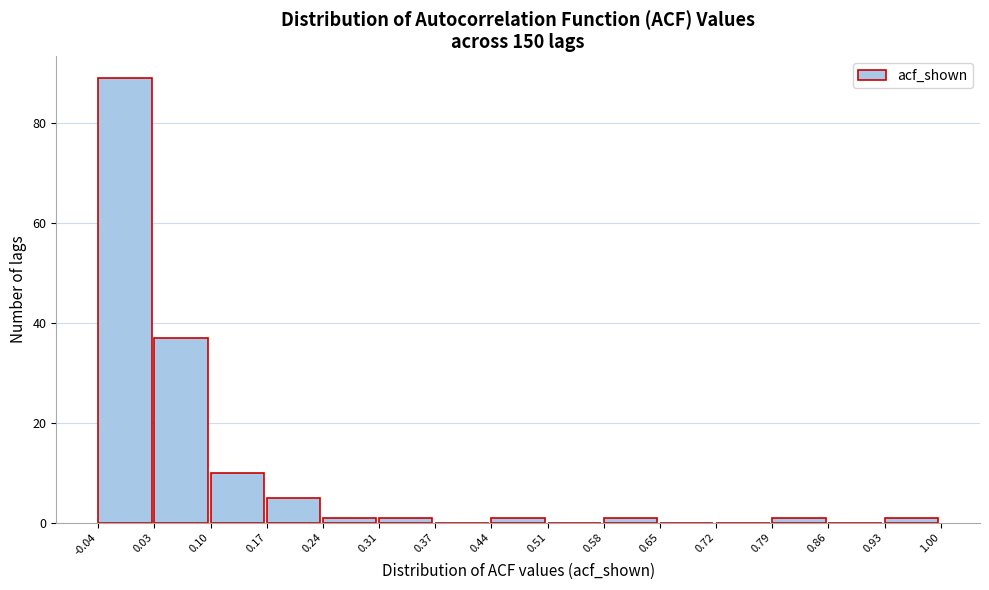

Reading left to right, transcribe this chart: for each bar, give the range it covers on the x-axis and its height. The values are not printed on the chart, so give them approximately, as read against the axis.

-0.04 to 0.03: 90
0.03 to 0.10: 38
0.10 to 0.17: 10
0.17 to 0.24: 6
0.24 to 0.31: under 2
0.31 to 0.37: under 2
0.37 to 0.44: 0
0.44 to 0.51: under 2
0.51 to 0.58: 0
0.58 to 0.65: under 2
0.65 to 0.72: 0
0.72 to 0.79: 0
0.79 to 0.86: under 2
0.86 to 0.93: 0
0.93 to 1.00: under 2